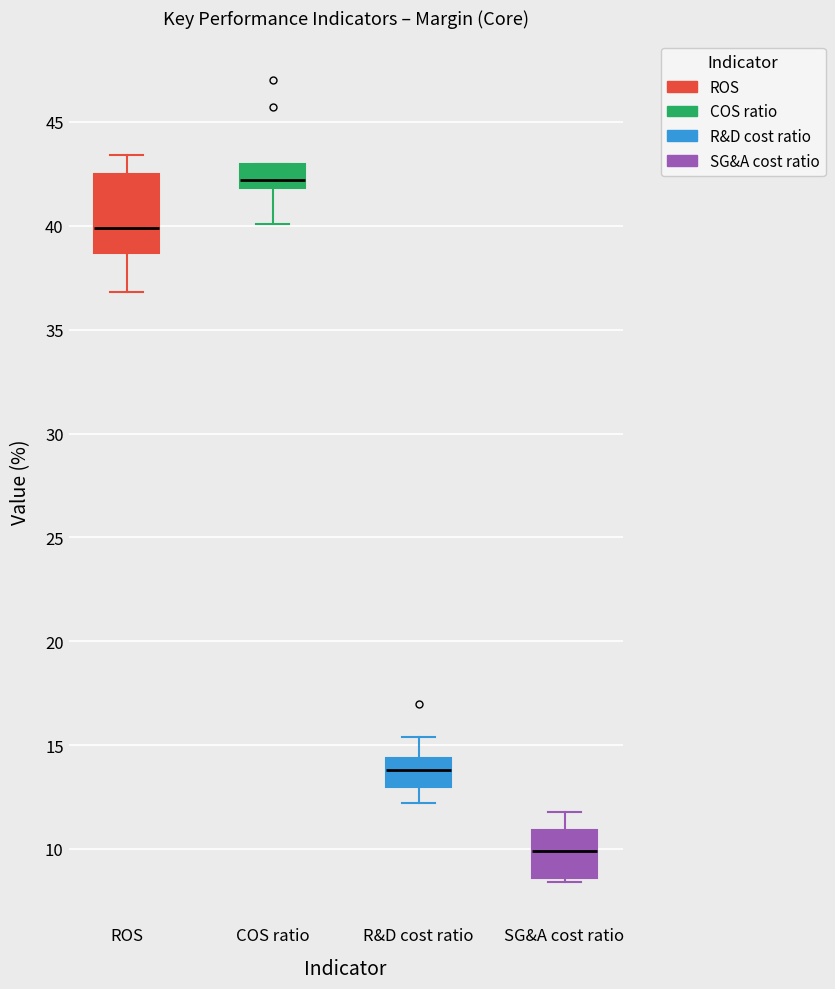

Which box is the tallest, from its lower edge to its upper edge?

ROS